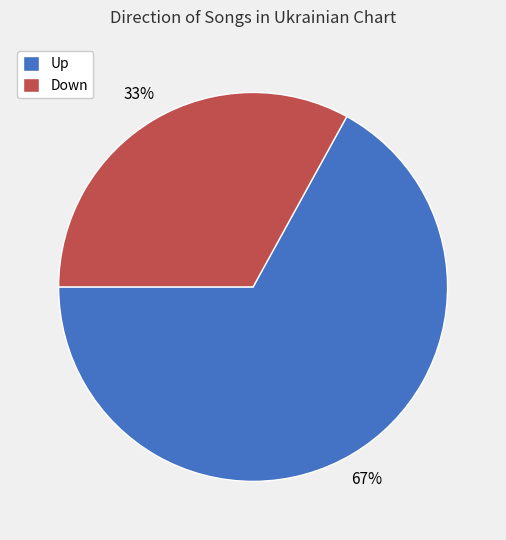

How many slices are in this pie chart?

2